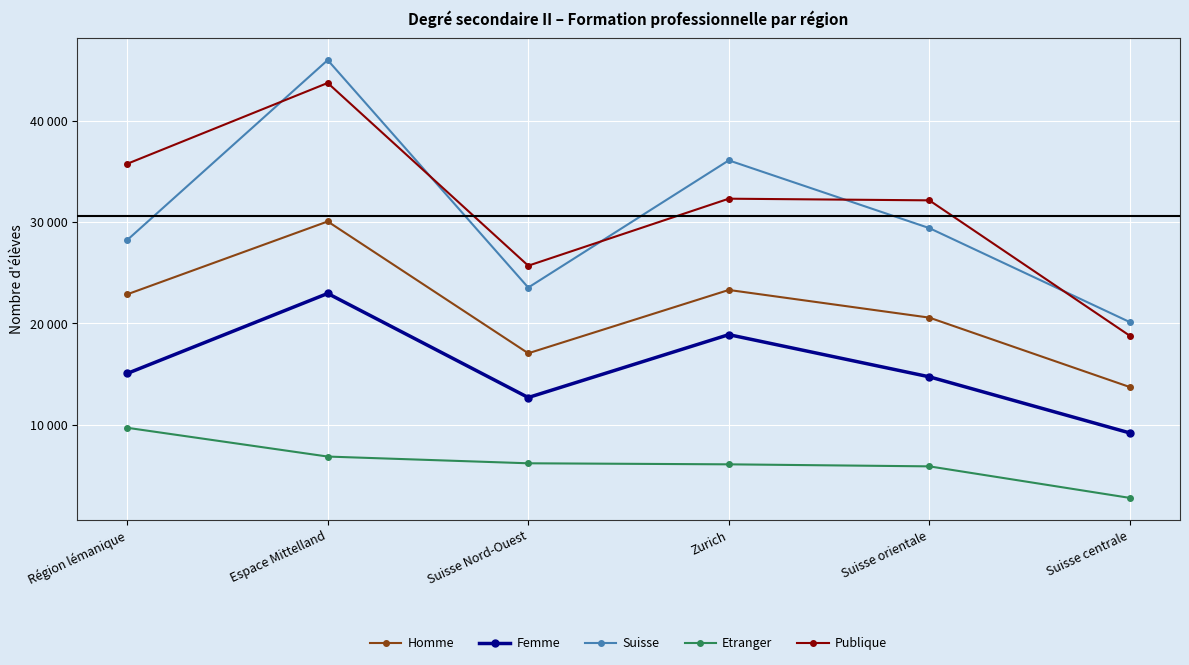

What is the minimum value for Publique?

18773